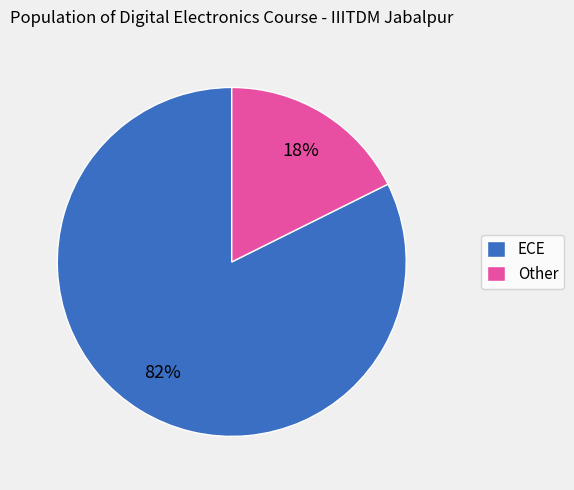

What percentage is the ECE slice, to the nearest percent?

82%